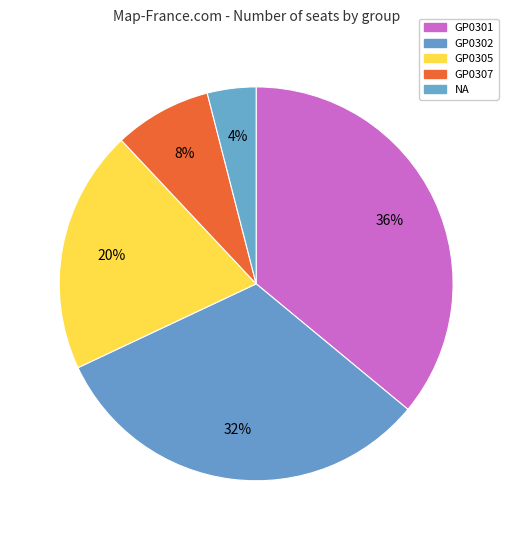

How many slices are in this pie chart?

5